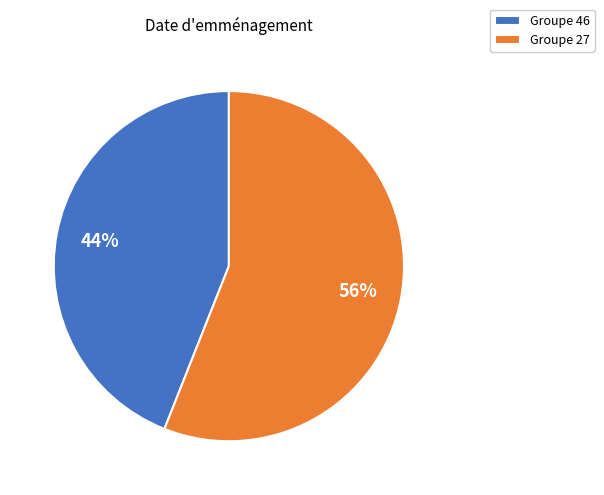

Rank the categories by value from lowest to highest.

Groupe 46, Groupe 27